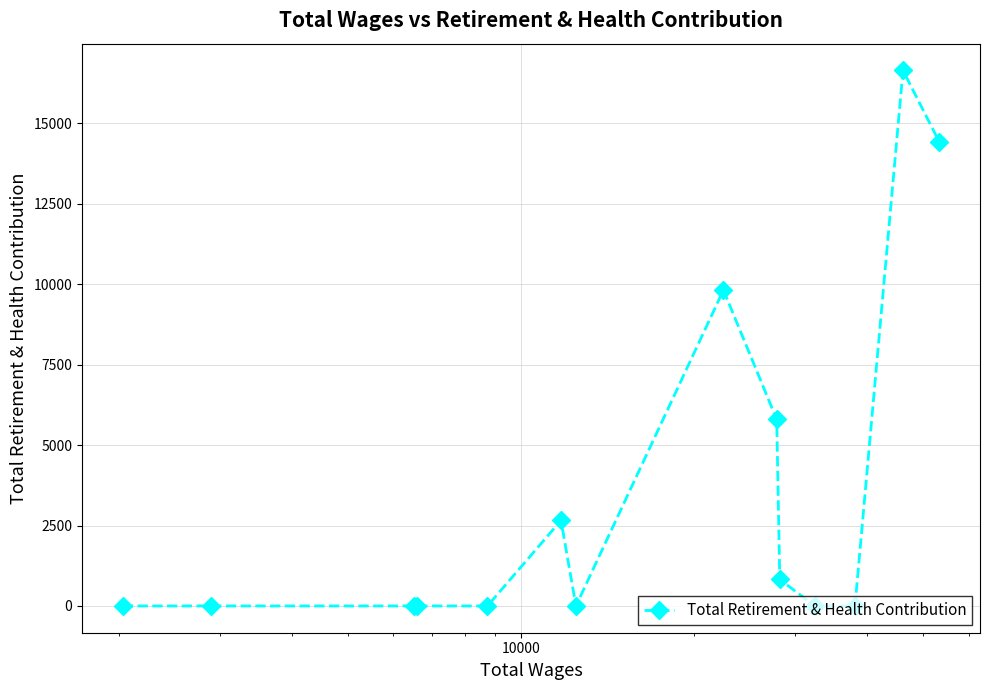

What is the difference between the maximum and second lowest values?

16645